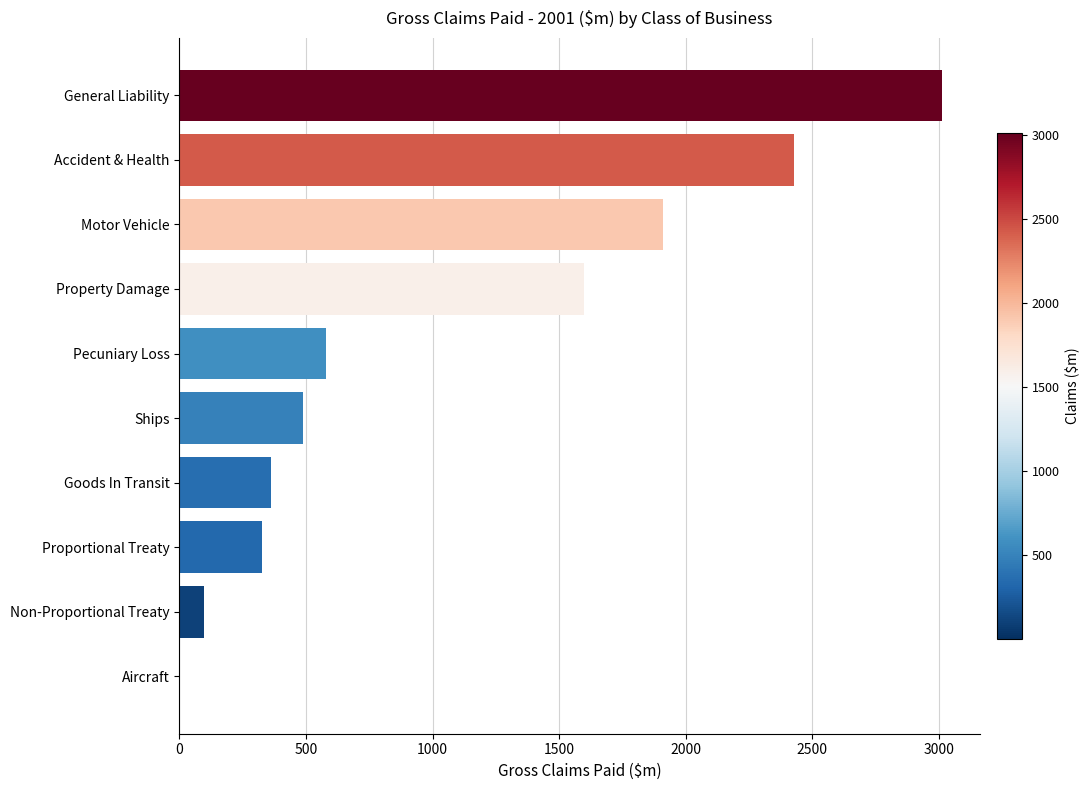

What is the greatest value displayed?

3011.3